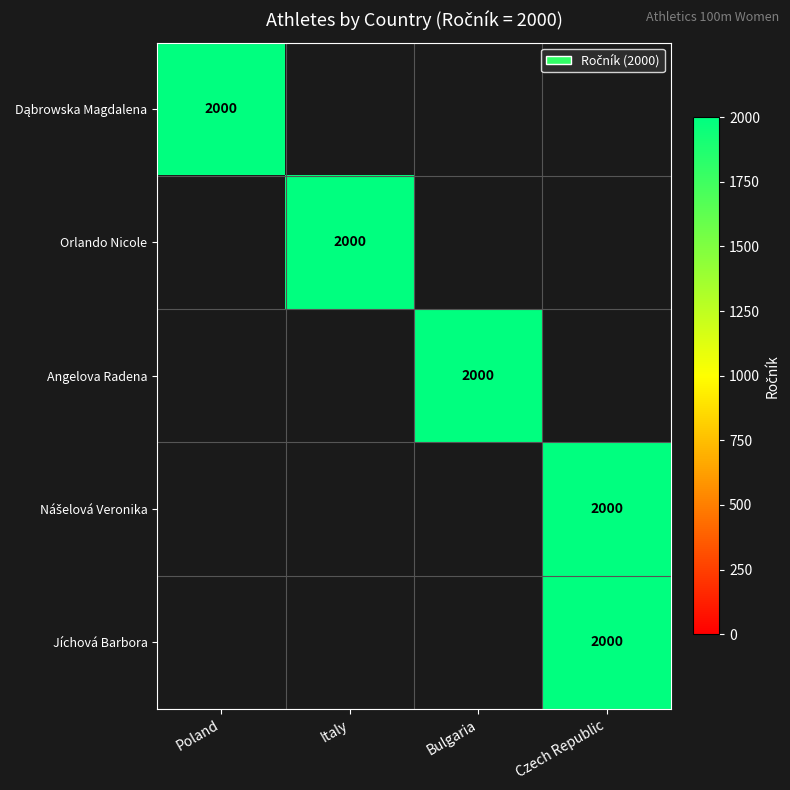

Reading left to right, what are all the values shown in this chart?

Dąbrowska Magdalena: Dąbrowska Magdalena=2000	Orlando Nicole=0	Angelova Radena=0	Nášelová Veronika=0
Orlando Nicole: Dąbrowska Magdalena=0	Orlando Nicole=2000	Angelova Radena=0	Nášelová Veronika=0
Angelova Radena: Dąbrowska Magdalena=0	Orlando Nicole=0	Angelova Radena=2000	Nášelová Veronika=0
Nášelová Veronika: Dąbrowska Magdalena=0	Orlando Nicole=0	Angelova Radena=0	Nášelová Veronika=2000
Jíchová Barbora: Dąbrowska Magdalena=0	Orlando Nicole=0	Angelova Radena=0	Nášelová Veronika=2000